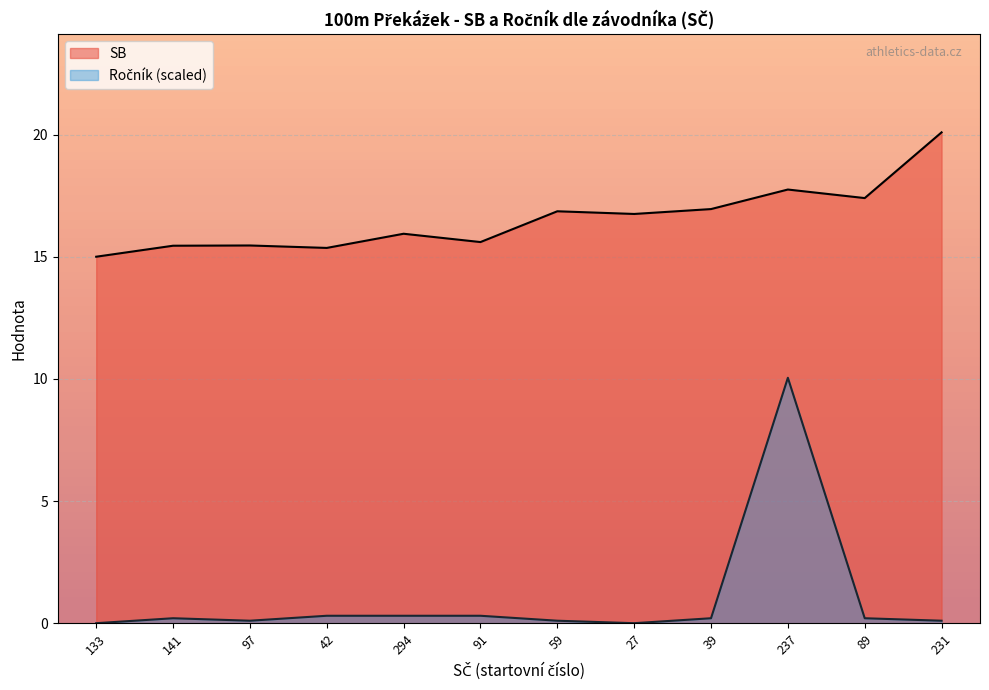

What are all the series names shown in the legend?

SB, Ročník